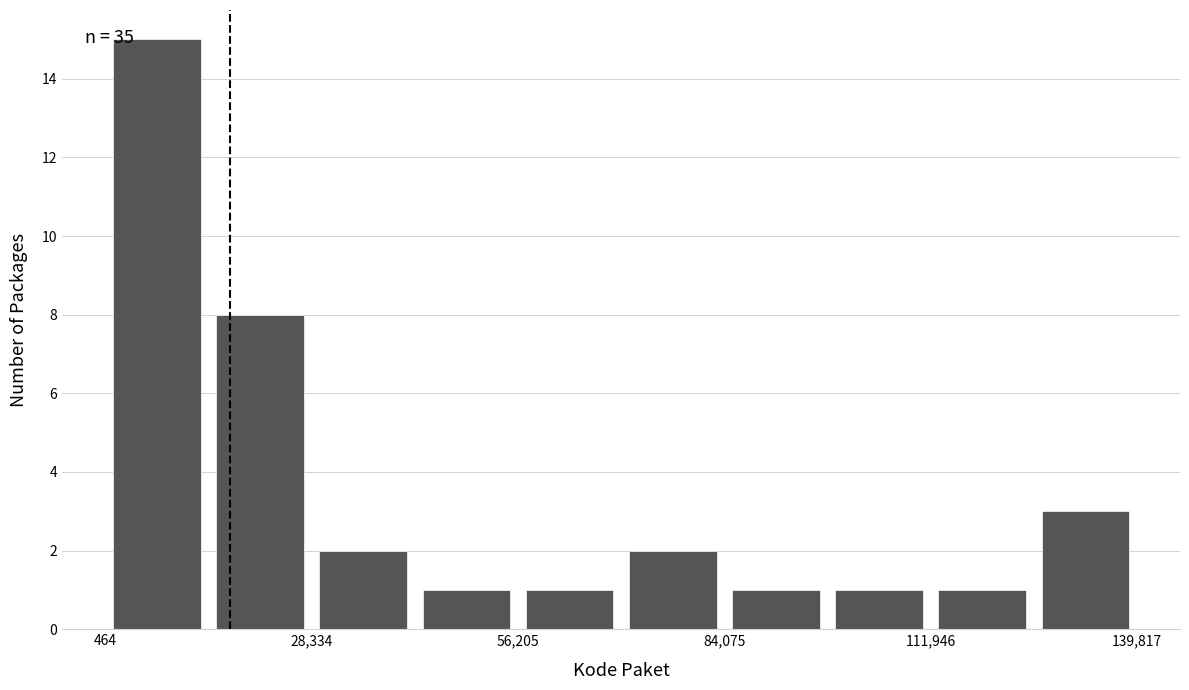

Around what value on the x-axis is the tallest bar? Give the approximate position of its centre, as read against the axis.

5000